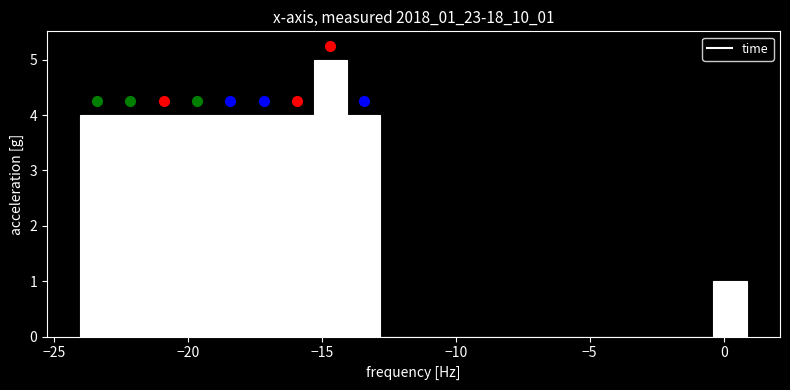

Read against the x-axis, roughly where is the centre of the tallest bar?

-14.5